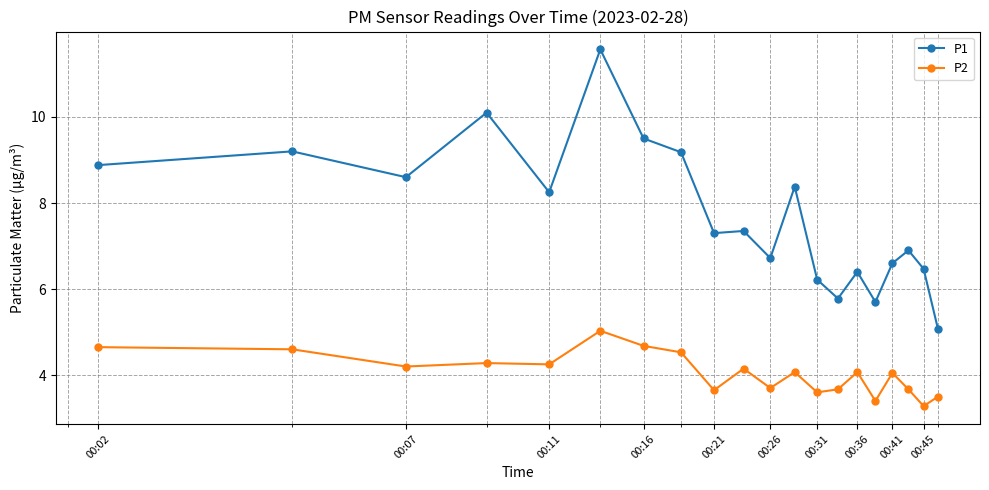

Count the number of categories in the chart.

20